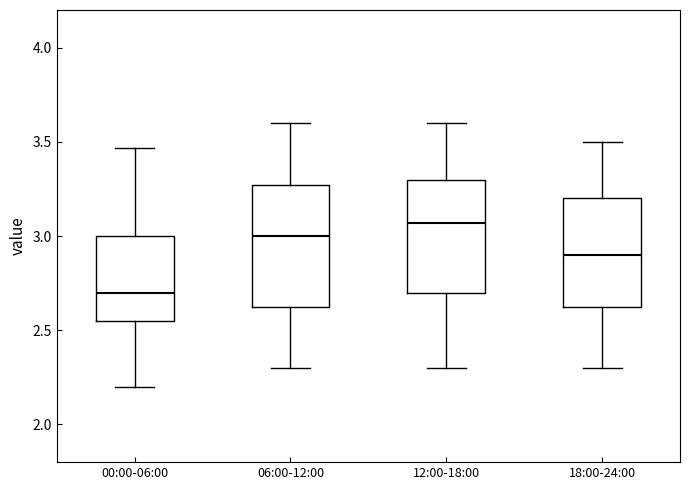

Reading left to right, read every box against the y-axis: the position of its median line, the range the box covers, and the ends of its whiskers. The values are not printed on the chart, so give them approximately, as read against the axis.

00:00-06:00: median 2.70, box 2.55 to 3.00, whiskers 2.20 to 3.45
06:00-12:00: median 3.00, box 2.65 to 3.25, whiskers 2.30 to 3.60
12:00-18:00: median 3.05, box 2.70 to 3.30, whiskers 2.30 to 3.60
18:00-24:00: median 2.90, box 2.65 to 3.20, whiskers 2.30 to 3.50